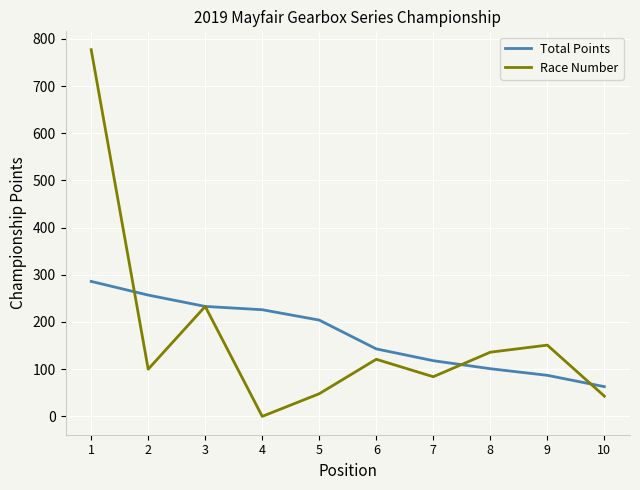

Reading right to left, what are all the values shown in this chart?

Total Points: 10=63	9=87	8=101	7=118	6=143	5=204	4=226	3=233	2=257	1=286
Race Number: 10=43	9=151	8=136	7=84	6=121	5=48	4=0	3=233	2=100	1=777